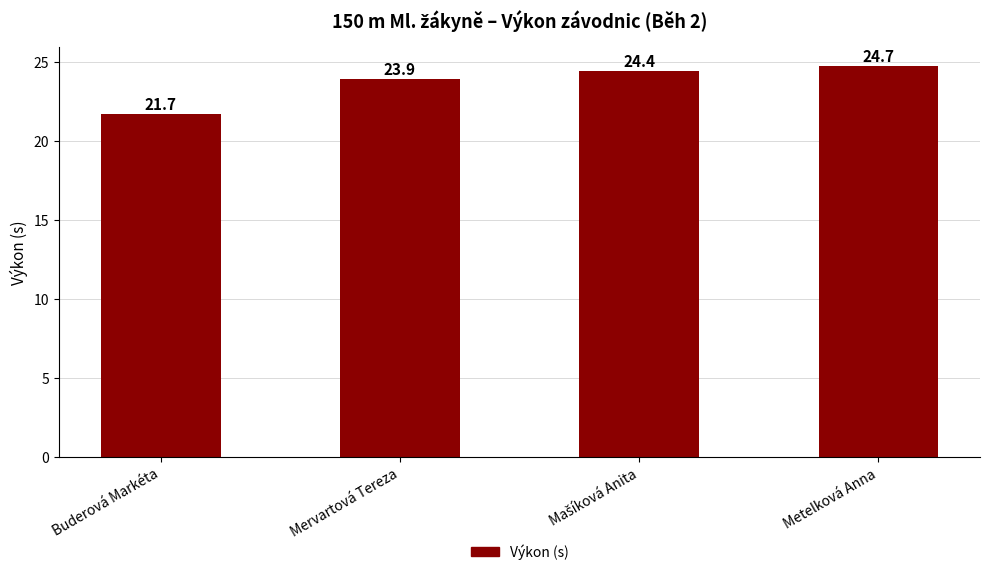

Approximately how many times larger is the value at Mervartová Tereza compared to Buderová Markéta?

1.1